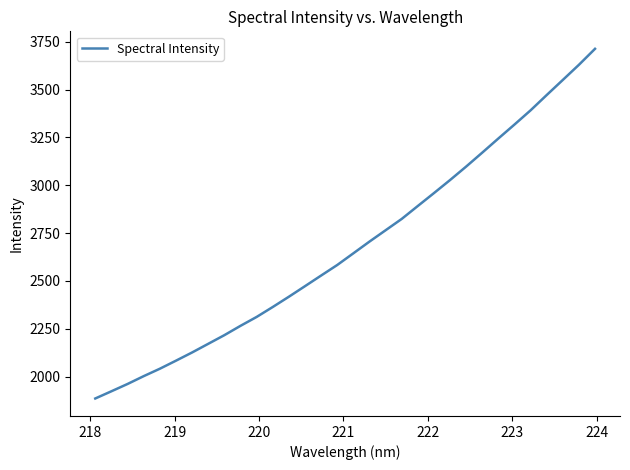

What is the difference between the maximum and minimum values?

1827.7